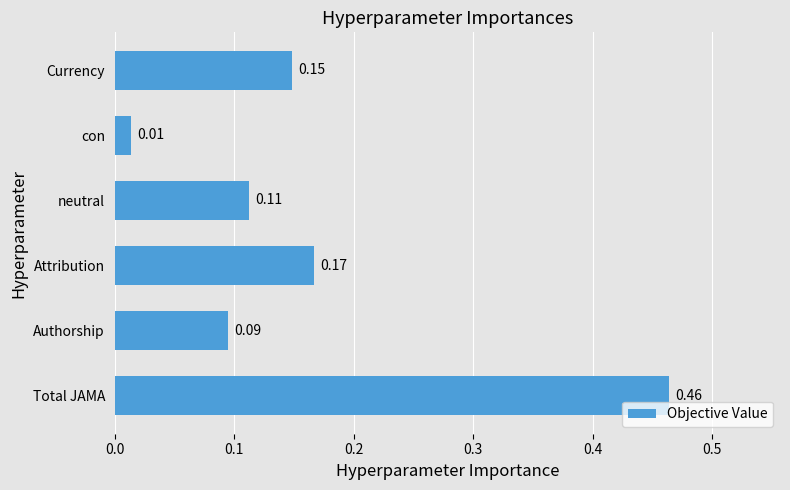

Which category has the highest value across all series?

Total JAMA